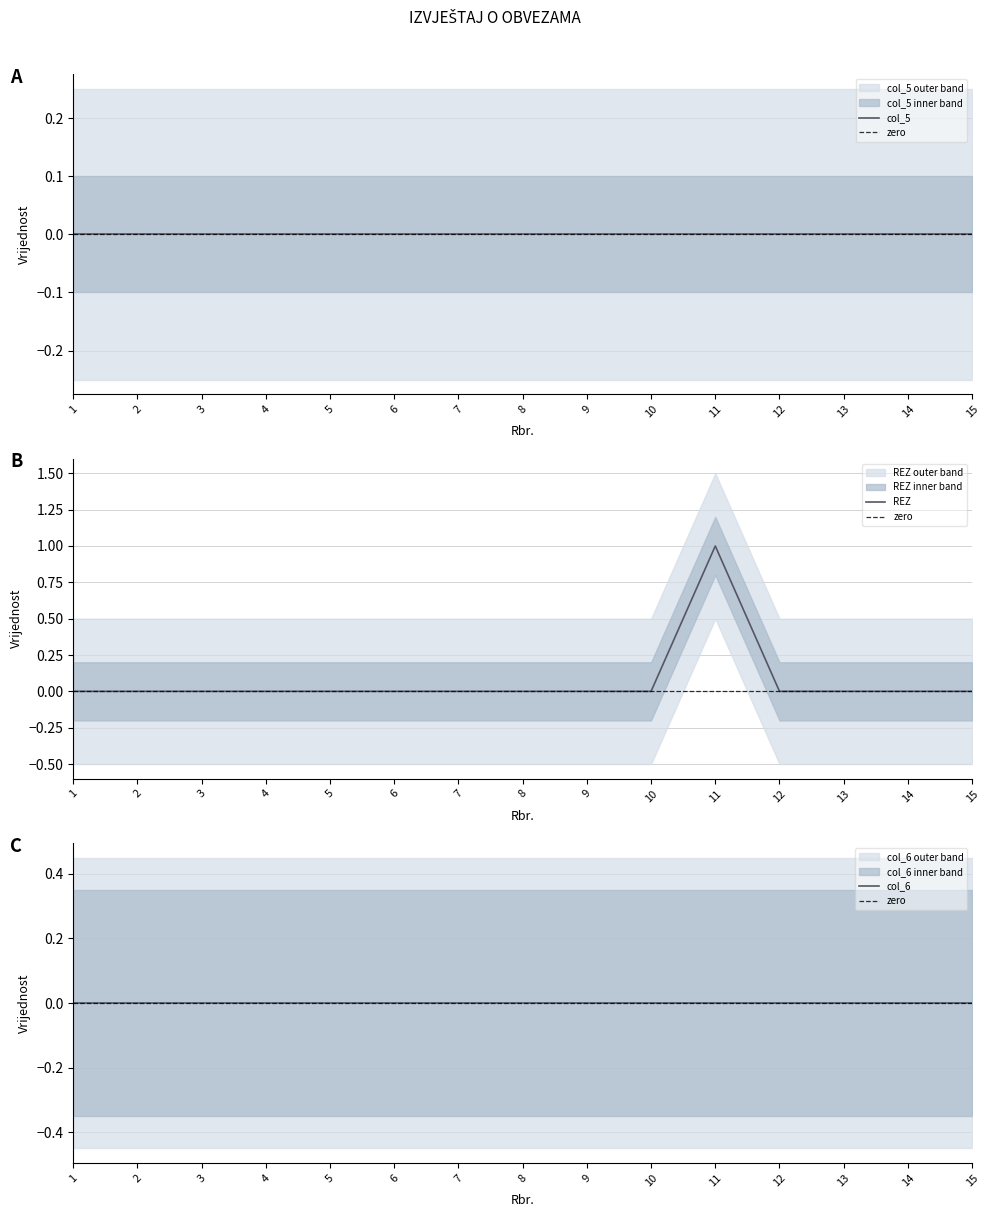

The REZ series shows 1 at 11. True or false?

True